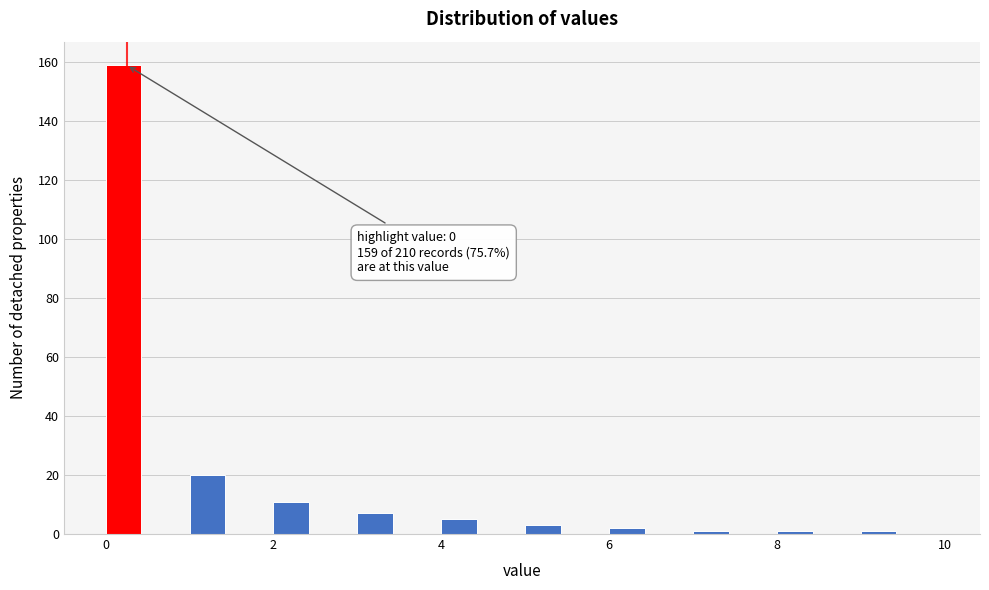

Around what value on the x-axis is the tallest bar? Give the approximate position of its centre, as read against the axis.

0.2